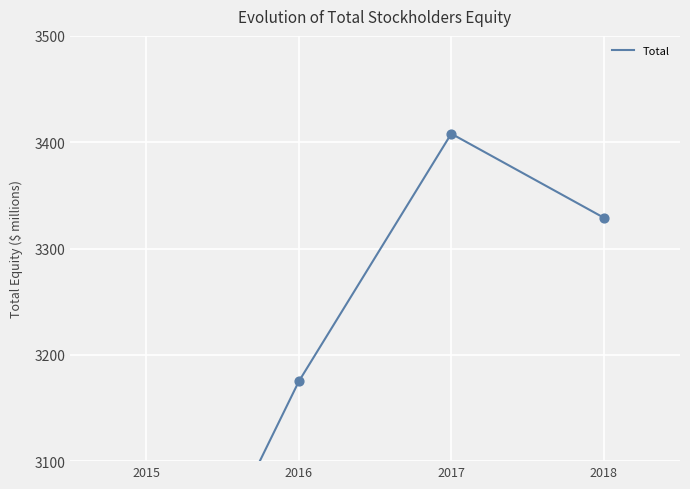

Which has a higher value, 2015 or 2018?

2018